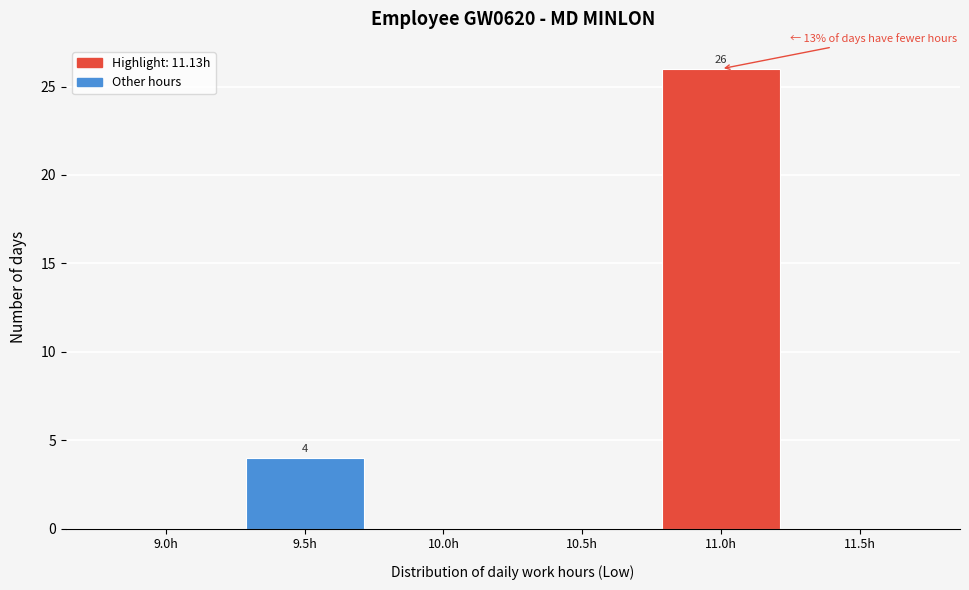

Reading left to right, what are all the values shown in this chart?

9.0h=0	9.5h=4	10.0h=0	10.5h=0	11.0h=26	11.5h=0